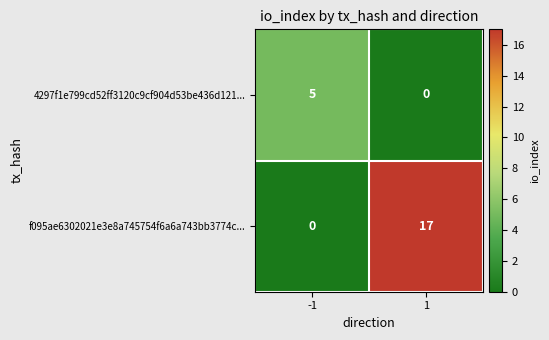

What is the approximate value of f095ae6302021e3e8a745754f6a6a743bb3774c... at 1, to the nearest 10?

20